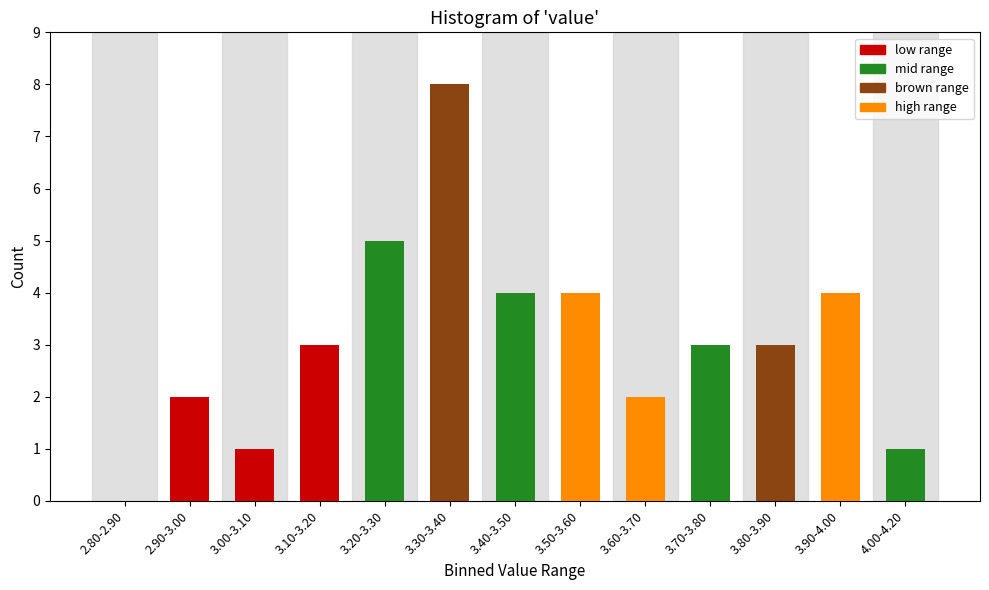

Reading left to right, list all the values displayed in this chart.

2.80-2.90=0	2.90-3.00=2	3.00-3.10=1	3.10-3.20=3	3.20-3.30=5	3.30-3.40=8	3.40-3.50=4	3.50-3.60=4	3.60-3.70=2	3.70-3.80=3	3.80-3.90=3	3.90-4.00=4	4.00-4.20=1